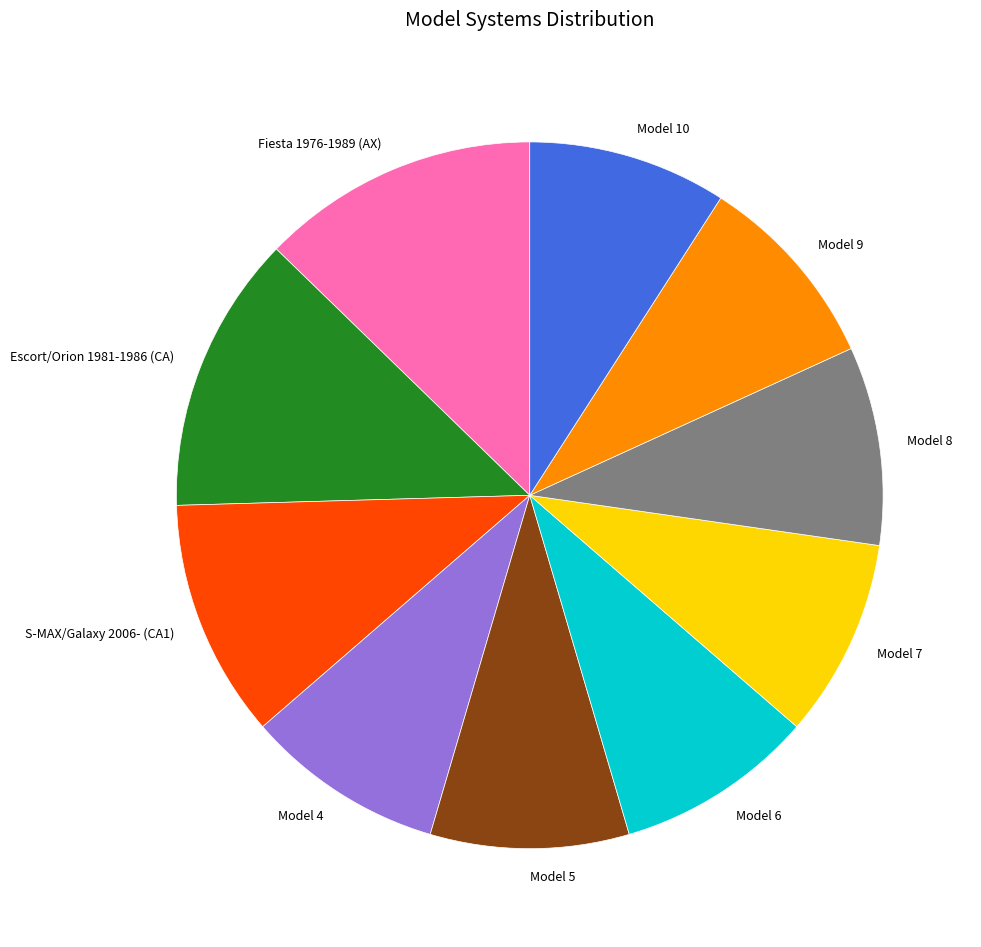

Count the number of slices in the pie.

10